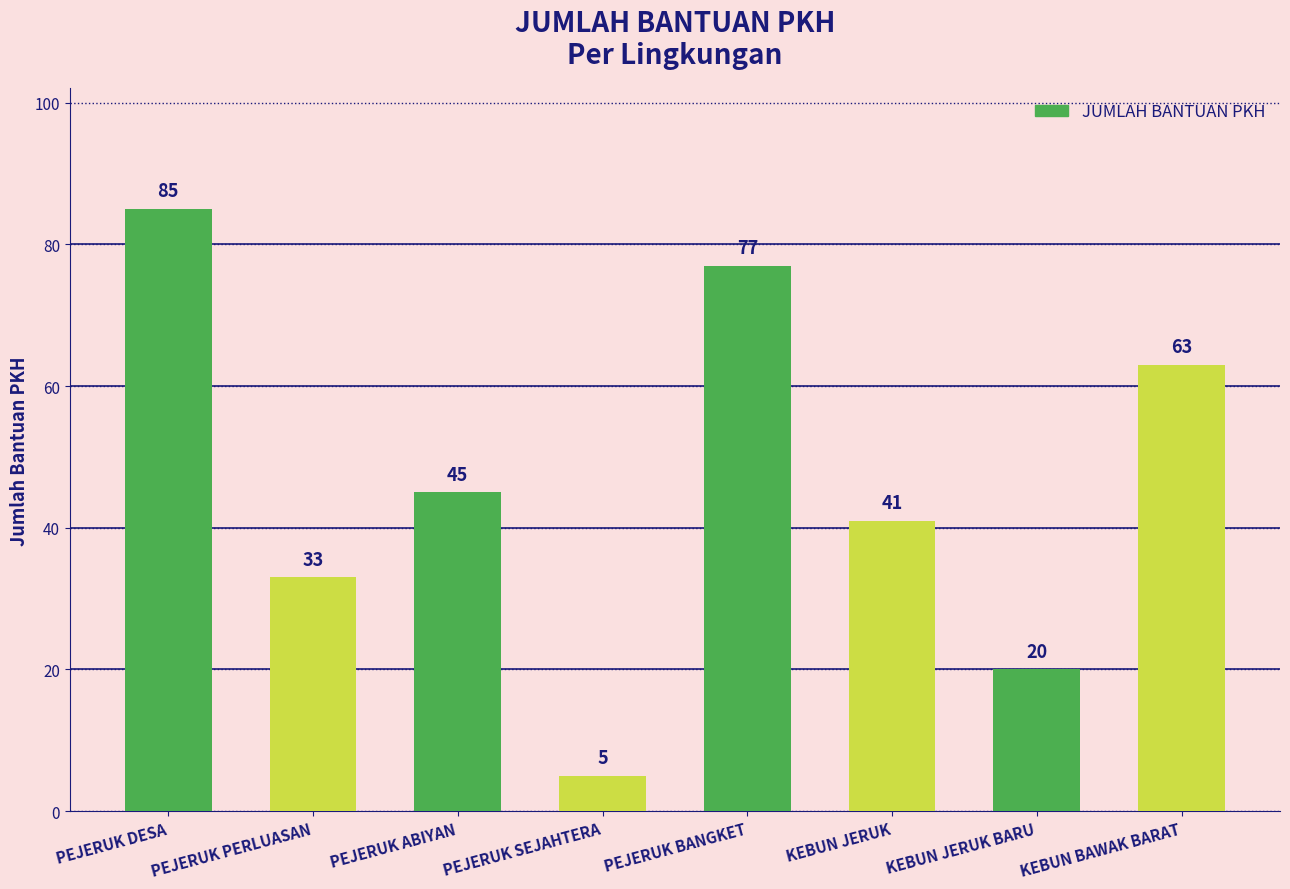

How many data points are less than 45?

4